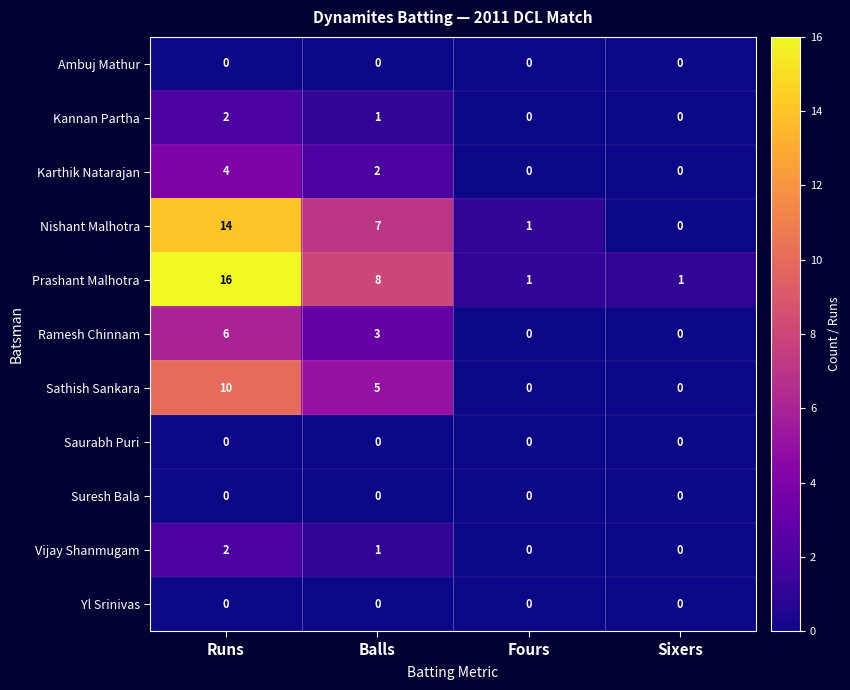

What is the difference between the highest and lowest values at Fours?

1